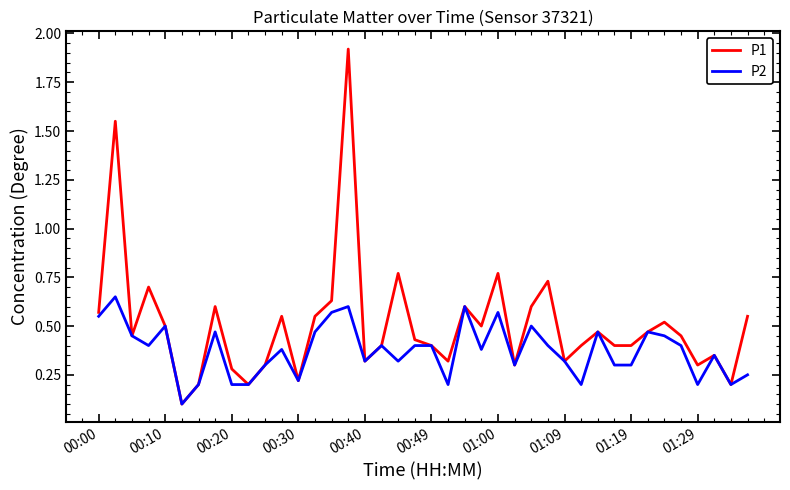

Rank the series by their average value, from lowest to highest.

P2, P1